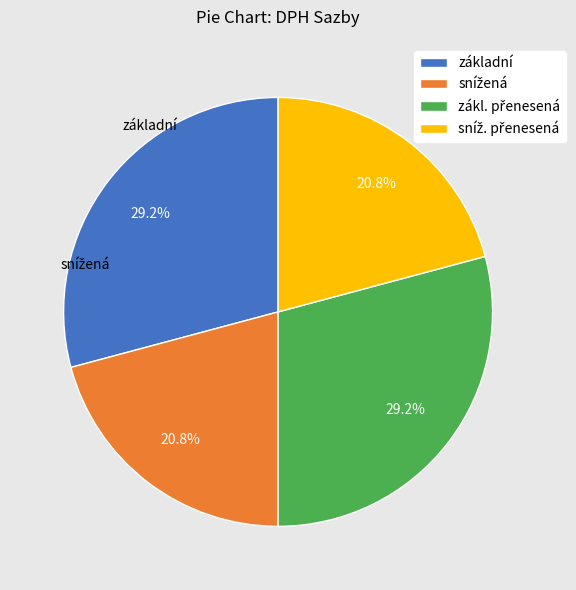

To the nearest percent, what is the difference between the largest and smallest slice percentages?

8%